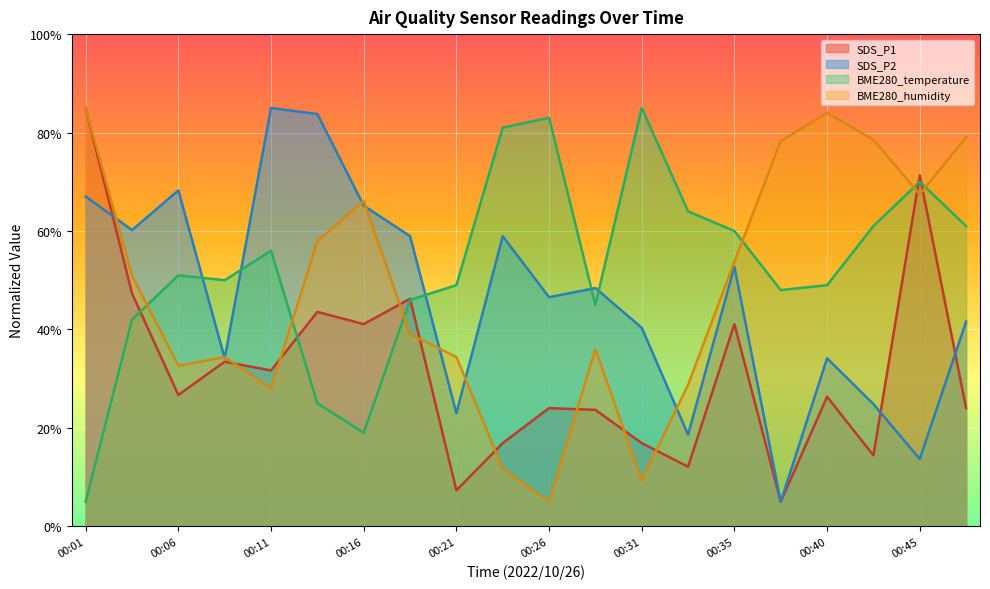

Where is the first local maximum for SDS_P2?

00:06